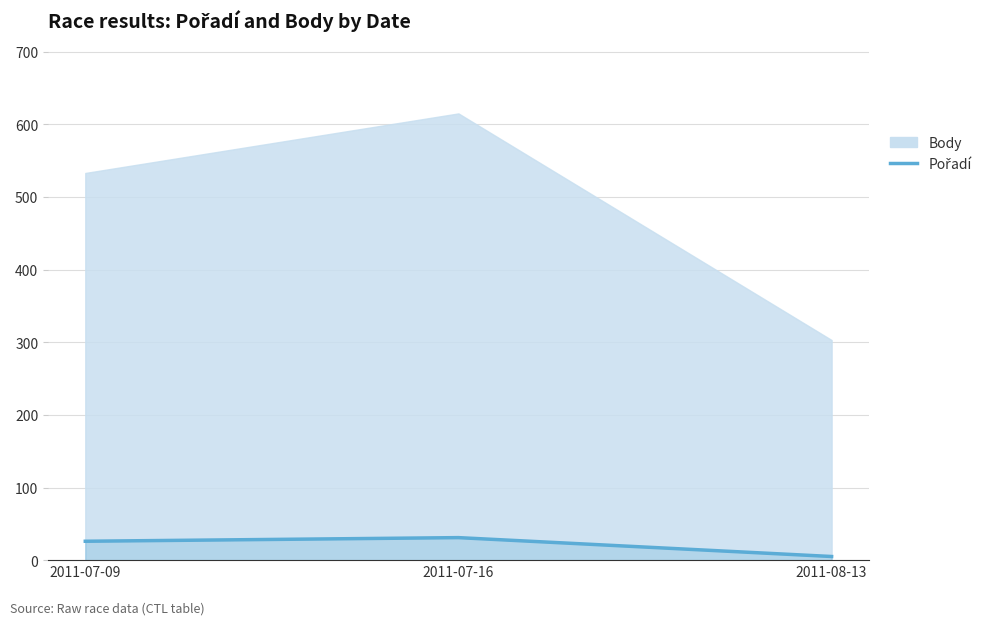

How many values exceed 26?

1